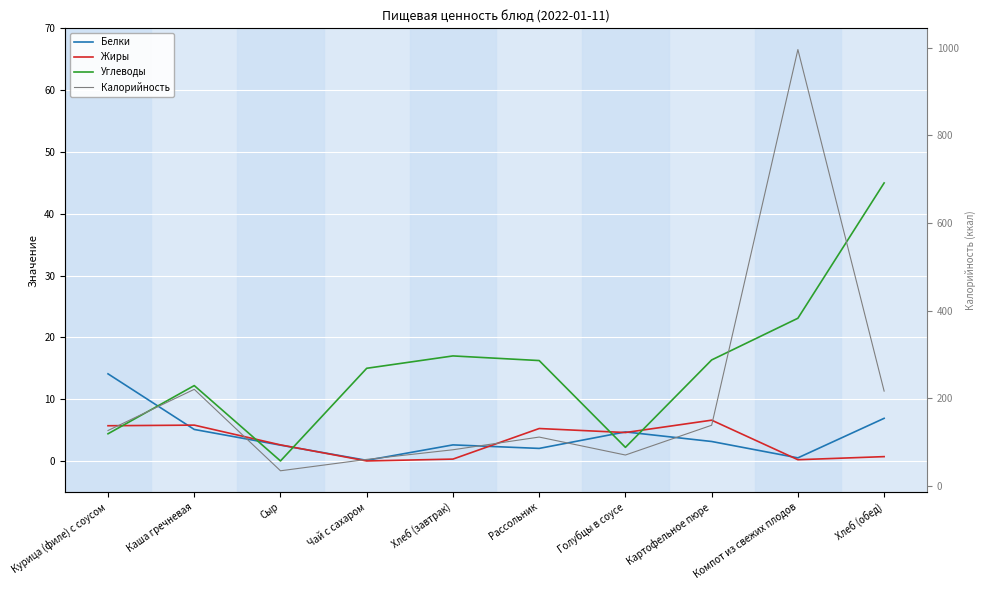

What position from the right is Чай с сахаром?

7